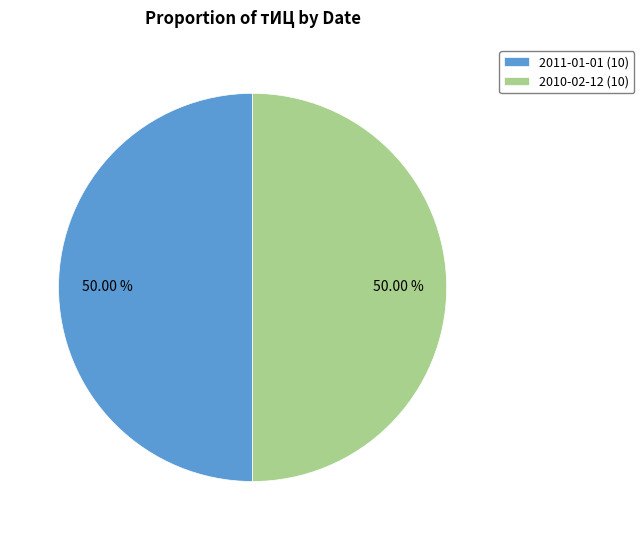

Approximately how many times larger is the value at 2010-02-12 (10) compared to 2011-01-01 (10)?

1.0